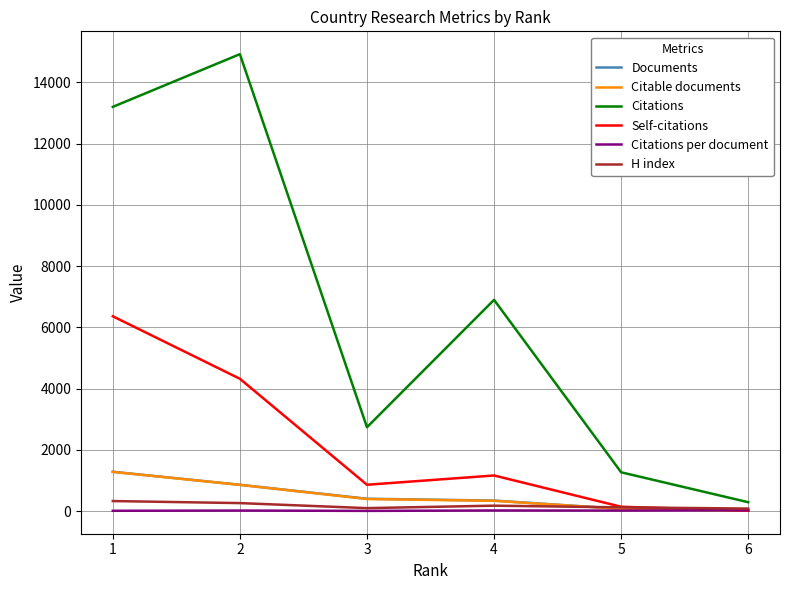

Which series ends up on top after the final intersection of Self-citations and Citations per document?

Citations per document